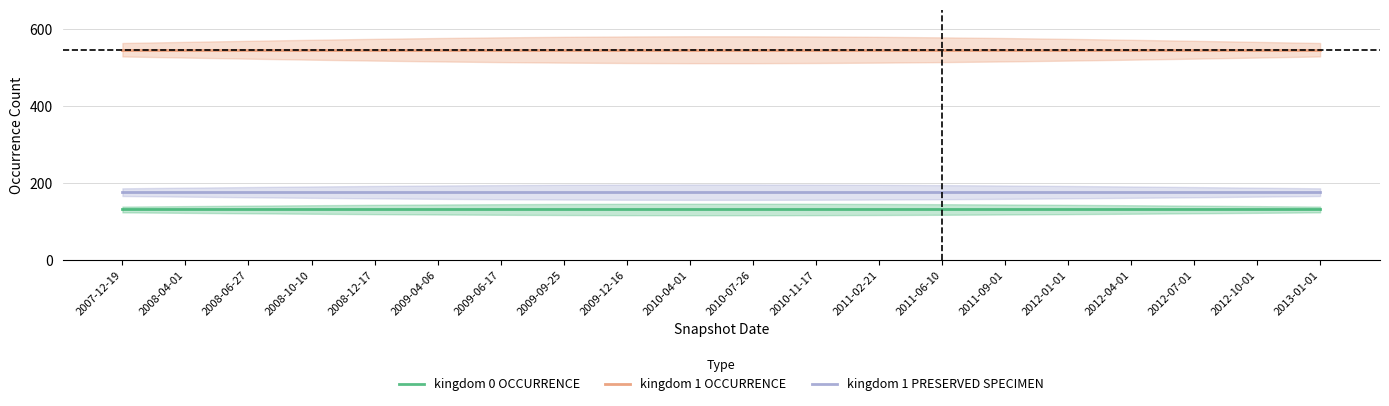

Rank the series by their maximum value, from highest to lowest.

kingdom 1 OCCURRENCE, kingdom 1 PRESERVED SPECIMEN, kingdom 0 OCCURRENCE